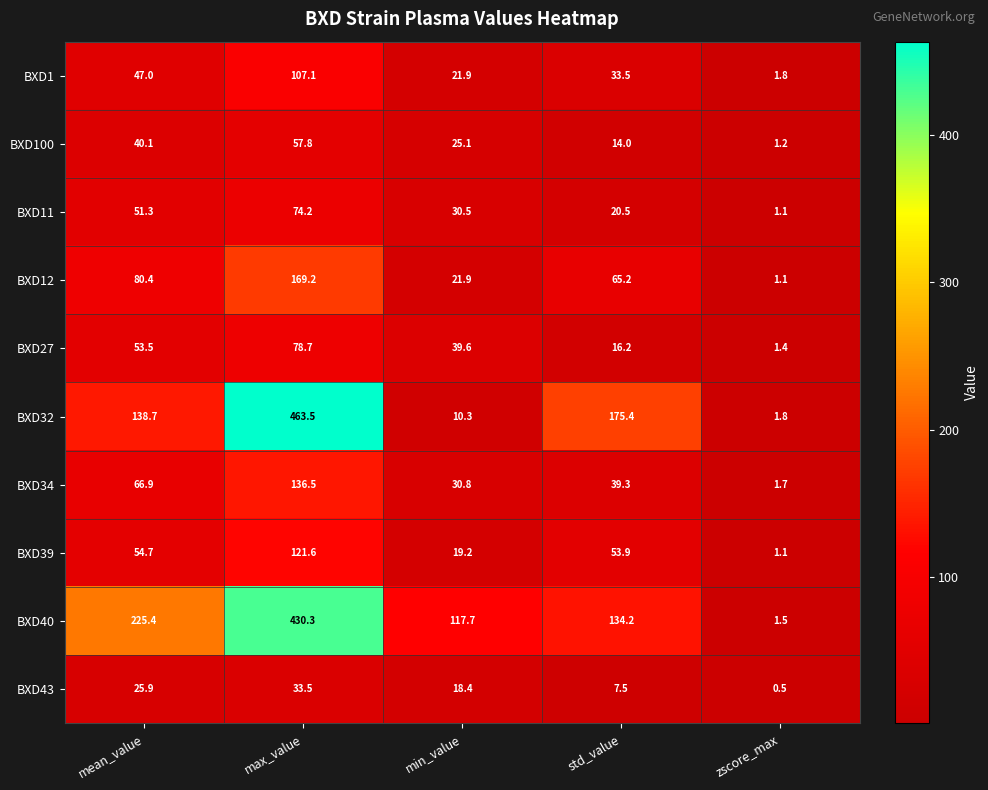

What is the sum of all BXD100 values?

138.2